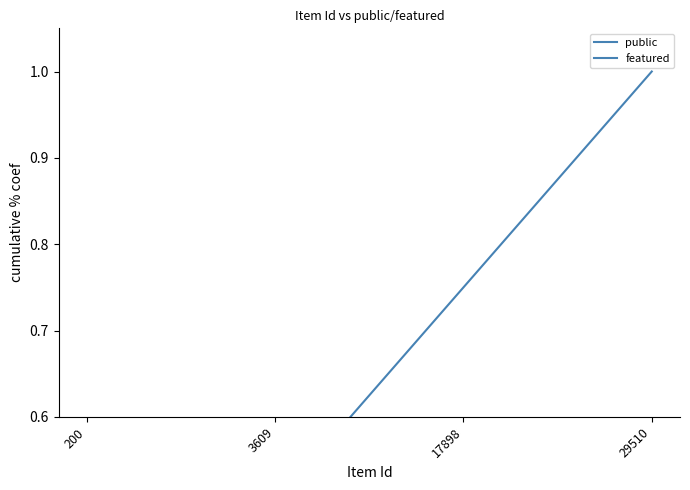

Reading right to left, list all the values displayed in this chart.

public: 29510=1.0	17898=0.8	3609=0.5	200=0.2
featured: 29510=0.0	17898=0.0	3609=0.0	200=0.0